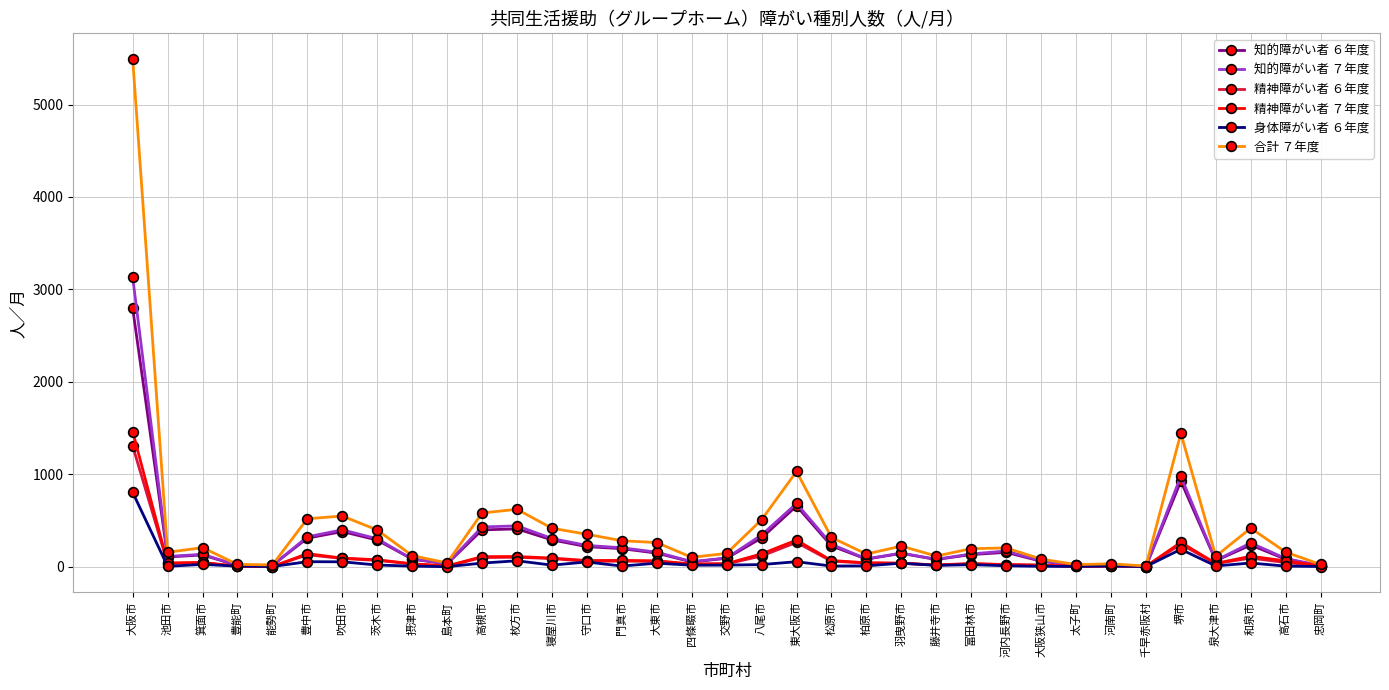

True or false: 精神障がい者 ６年度 has more than 2 points higher than both neighbors.

True